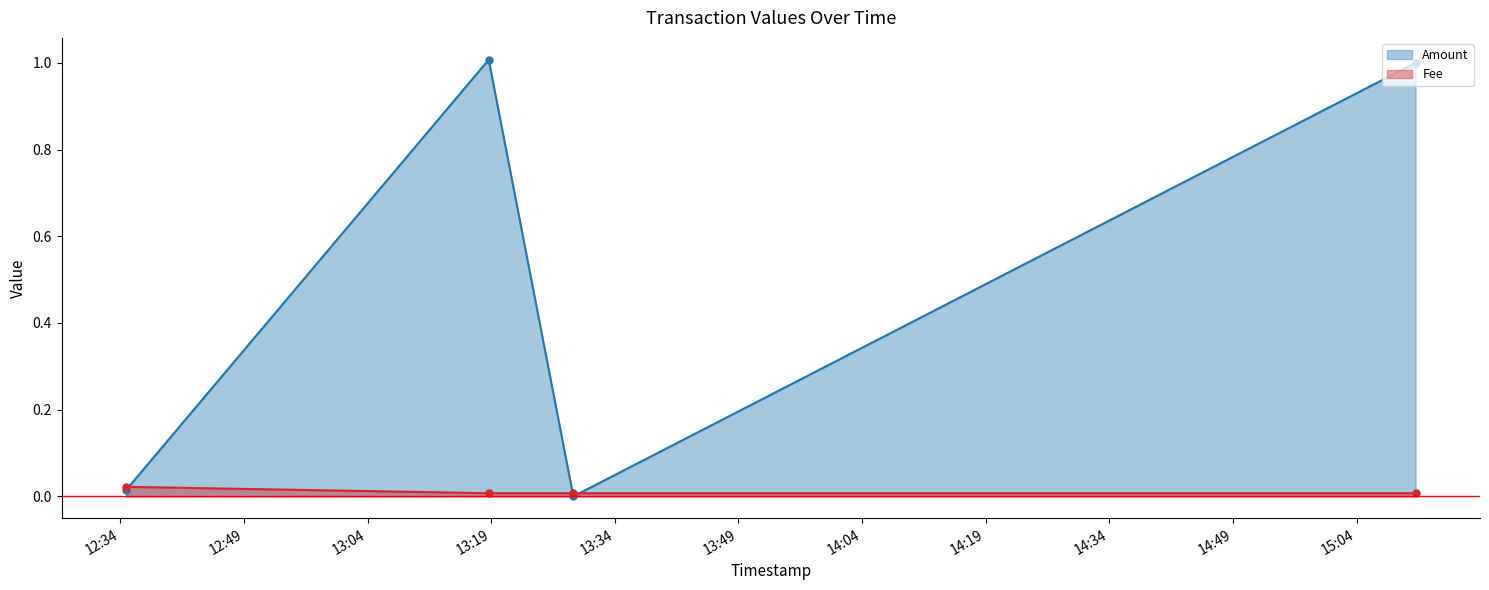

Which series ends up on top after the final intersection of Fee and Amount?

Amount